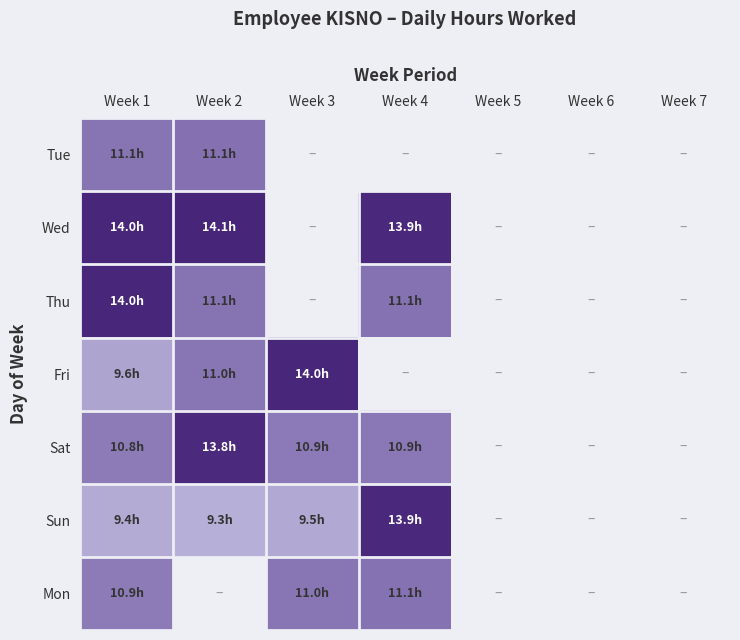

How many categories are shown in the chart?

7